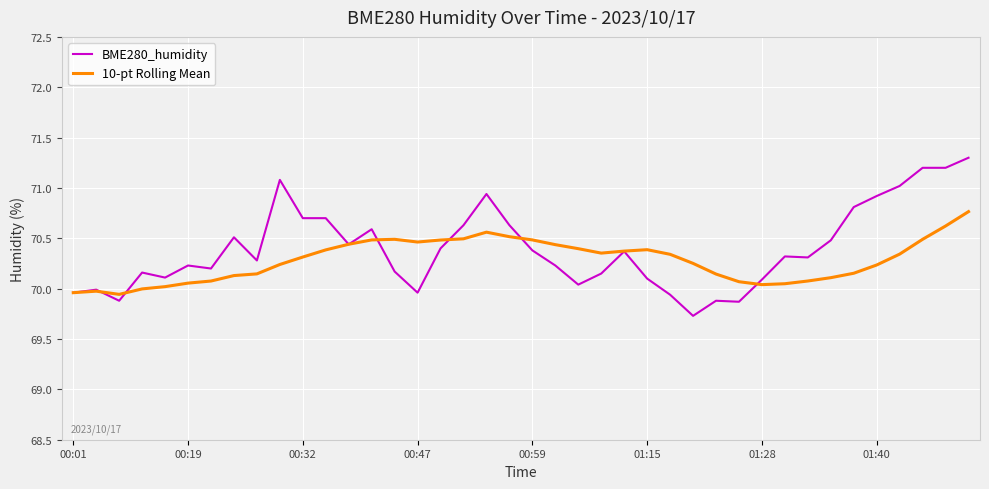

What is the minimum value for BME280_humidity?

69.7